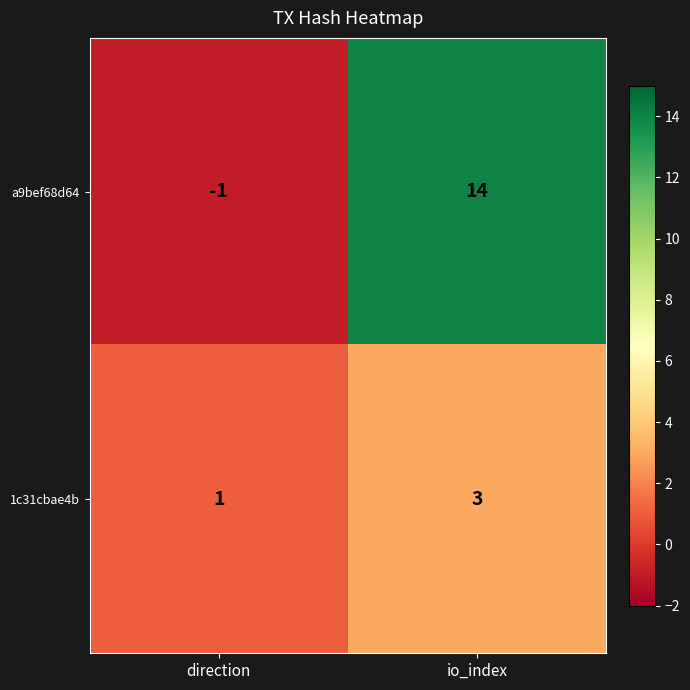

Where is 1c31cbae4b nearest to the value 2?

direction